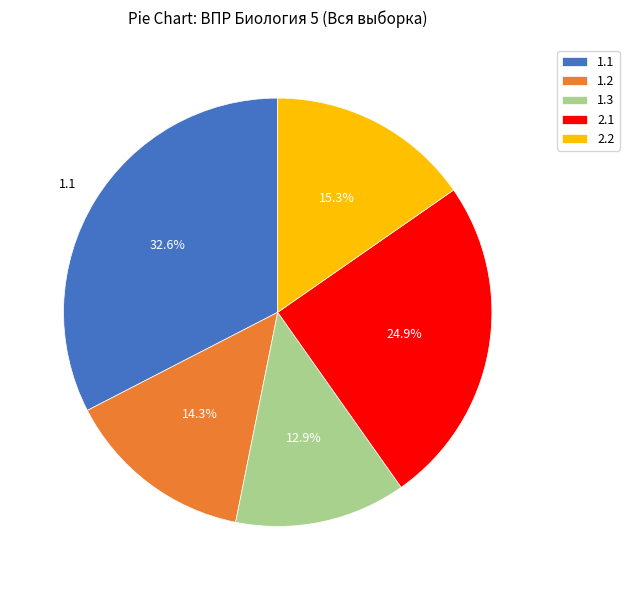

Do 2.1 and 1.3 together represent more than half of the pie?

No